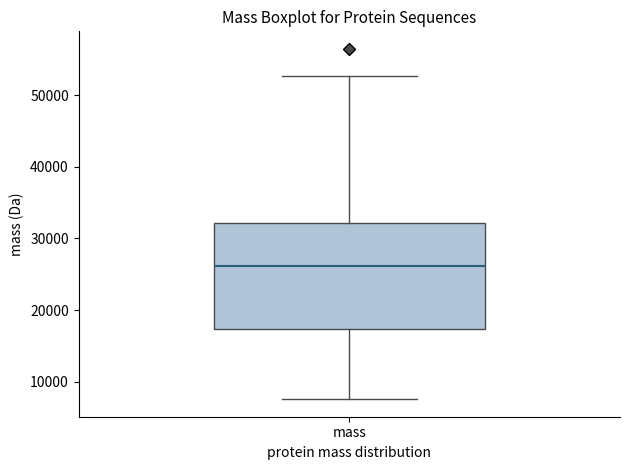

Where is the upper edge of the box for mass on the y-axis? The values are not printed on the chart, so give them approximately, as read against the axis.

32000